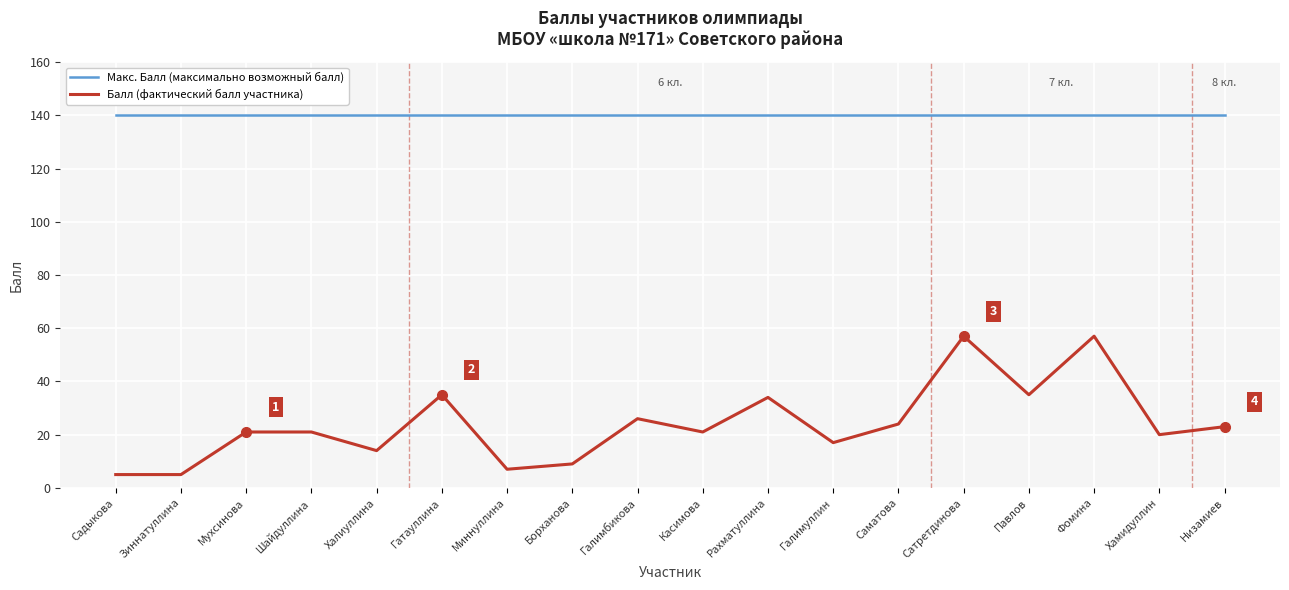

Does the chart have visible grid lines?

Yes